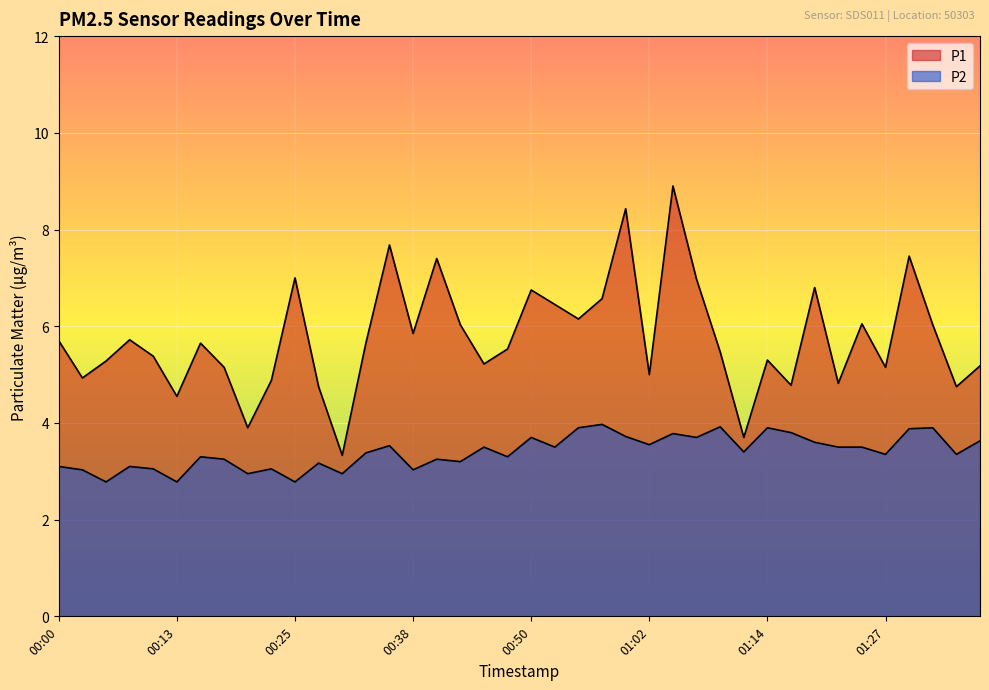

Between 00:52 and 01:24, which series saw the biggest shift?

P1